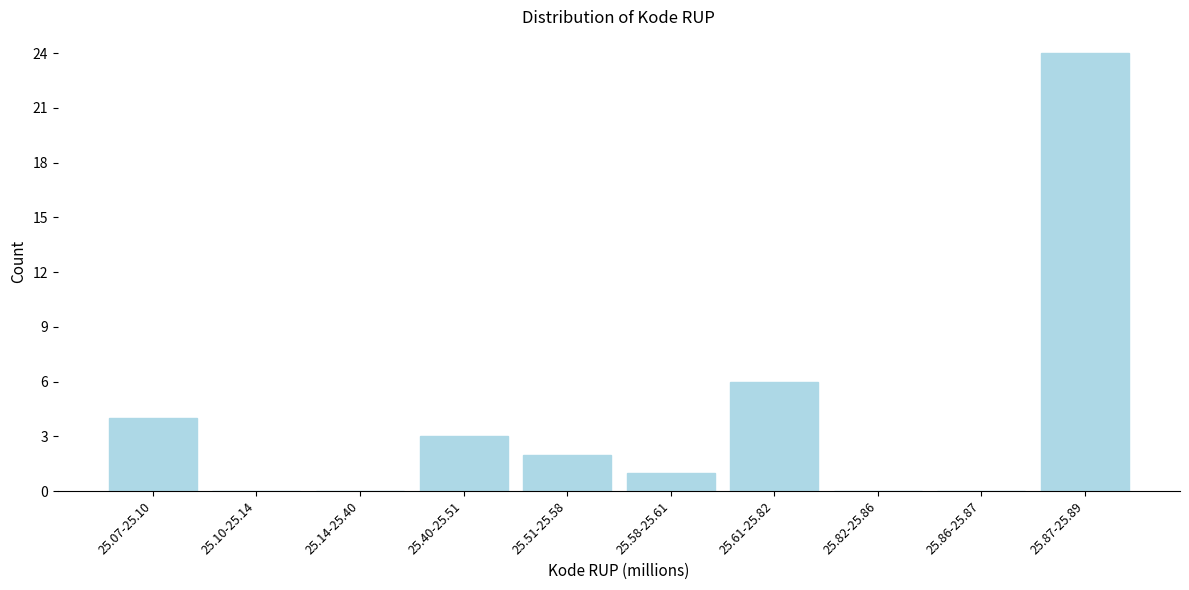

Reading right to left, list all the values displayed in this chart.

25.87-25.89=24	25.86-25.87=0	25.82-25.86=0	25.61-25.82=6	25.58-25.61=1	25.51-25.58=2	25.40-25.51=3	25.14-25.40=0	25.10-25.14=0	25.07-25.10=4